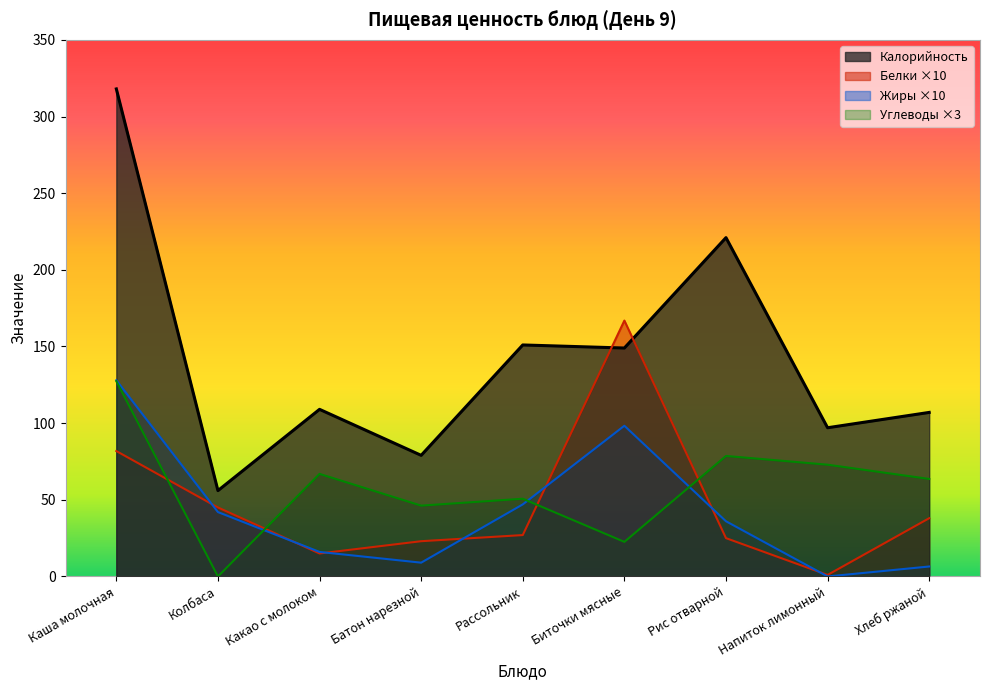

What value does the Калорийность series have at Каша молочная?

318.0